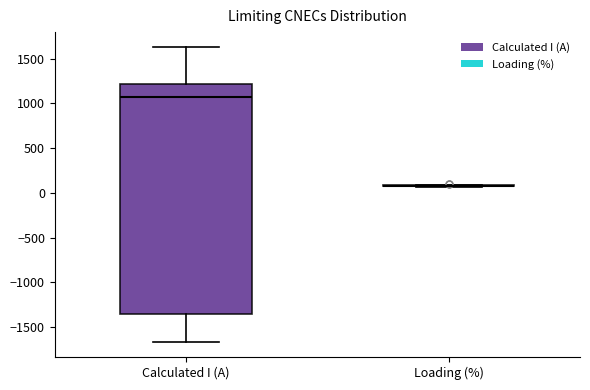

Reading left to right, read every box against the y-axis: the position of its median line, the range the box covers, and the ends of its whiskers. The values are not printed on the chart, so give them approximately, as read against the axis.

Calculated I (A): median 1050, box -1350 to 1200, whiskers -1650 to 1650
Loading (%): box collapsed to a line at 100, whiskers 50 to 100